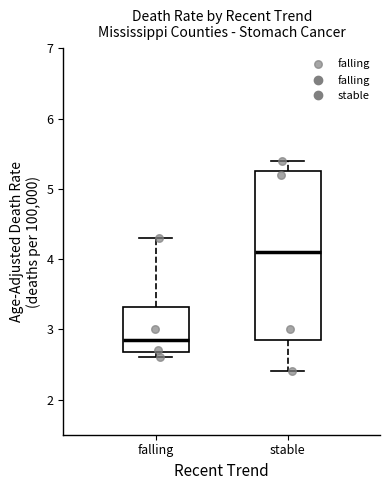

Reading left to right, read every box against the y-axis: the position of its median line, the range the box covers, and the ends of its whiskers. The values are not printed on the chart, so give them approximately, as read against the axis.

falling: median 2.9, box 2.7 to 3.3, whiskers 2.6 to 4.3
stable: median 4.1, box 2.9 to 5.3, whiskers 2.4 to 5.4